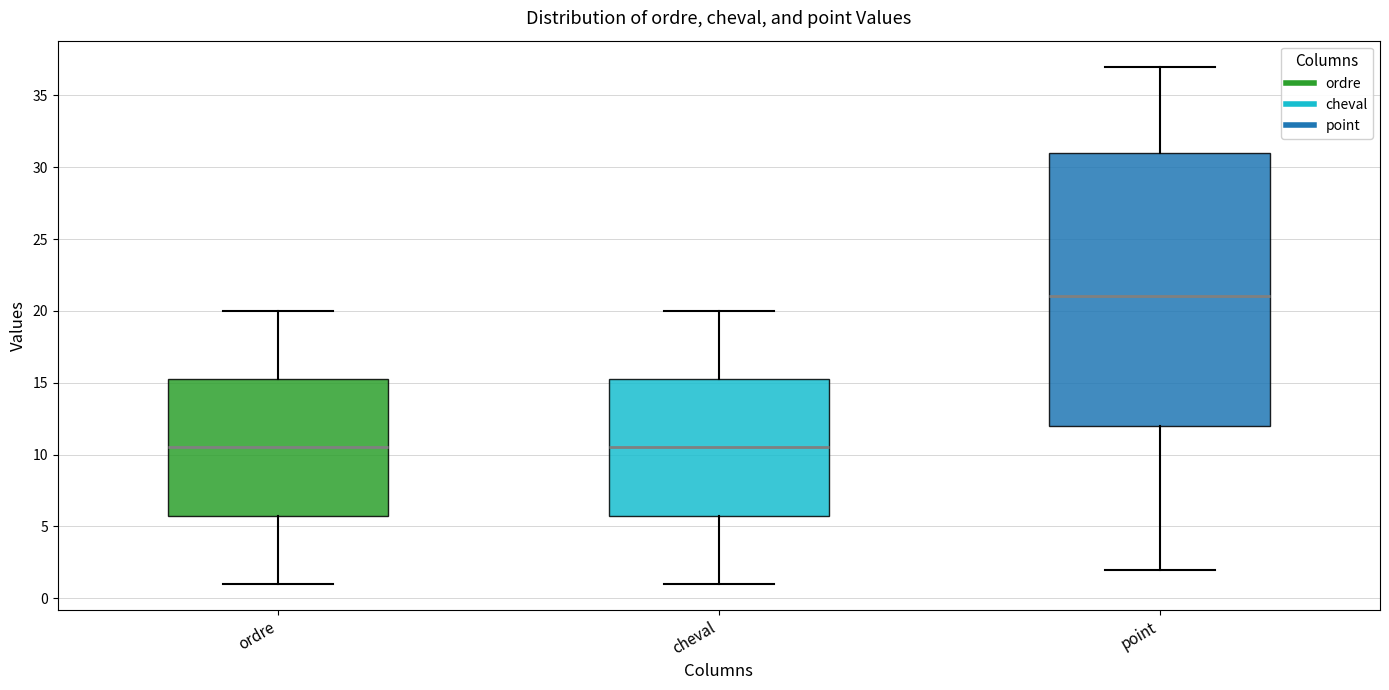

Reading left to right, transcribe this box plot: for each box, give where its median line is, the range the box spans, and where its two whiskers end, as read against the y-axis. The values are not printed on the chart, so give them approximately, as read against the axis.

ordre: median 10.5, box 6.0 to 15.5, whiskers 1.0 to 20.0
cheval: median 10.5, box 6.0 to 15.5, whiskers 1.0 to 20.0
point: median 21.0, box 12.0 to 31.0, whiskers 2.0 to 37.0